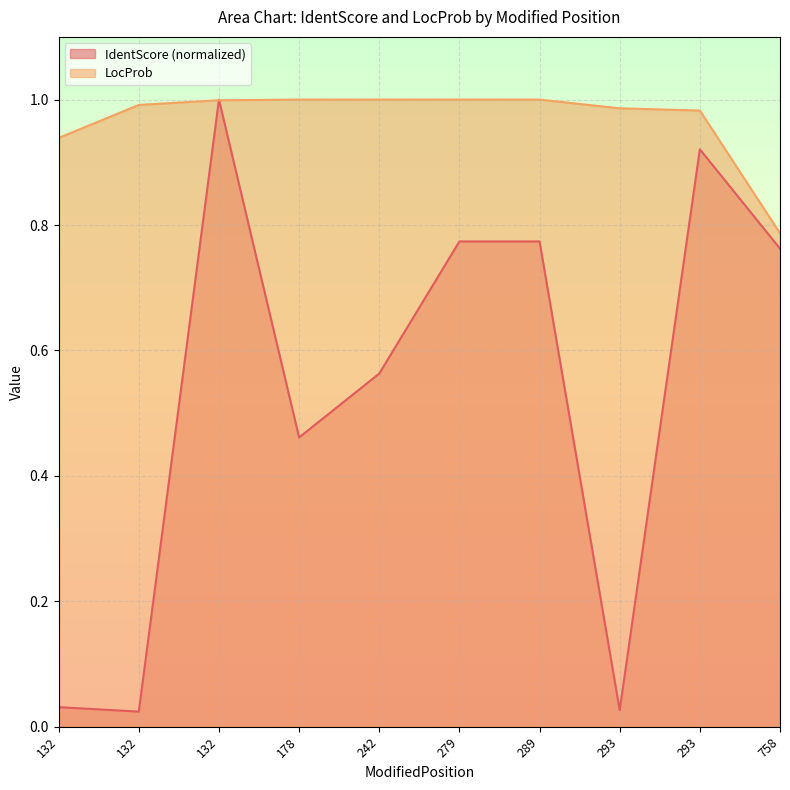

Is it true that LocProb equals 1.6 at 178?

False